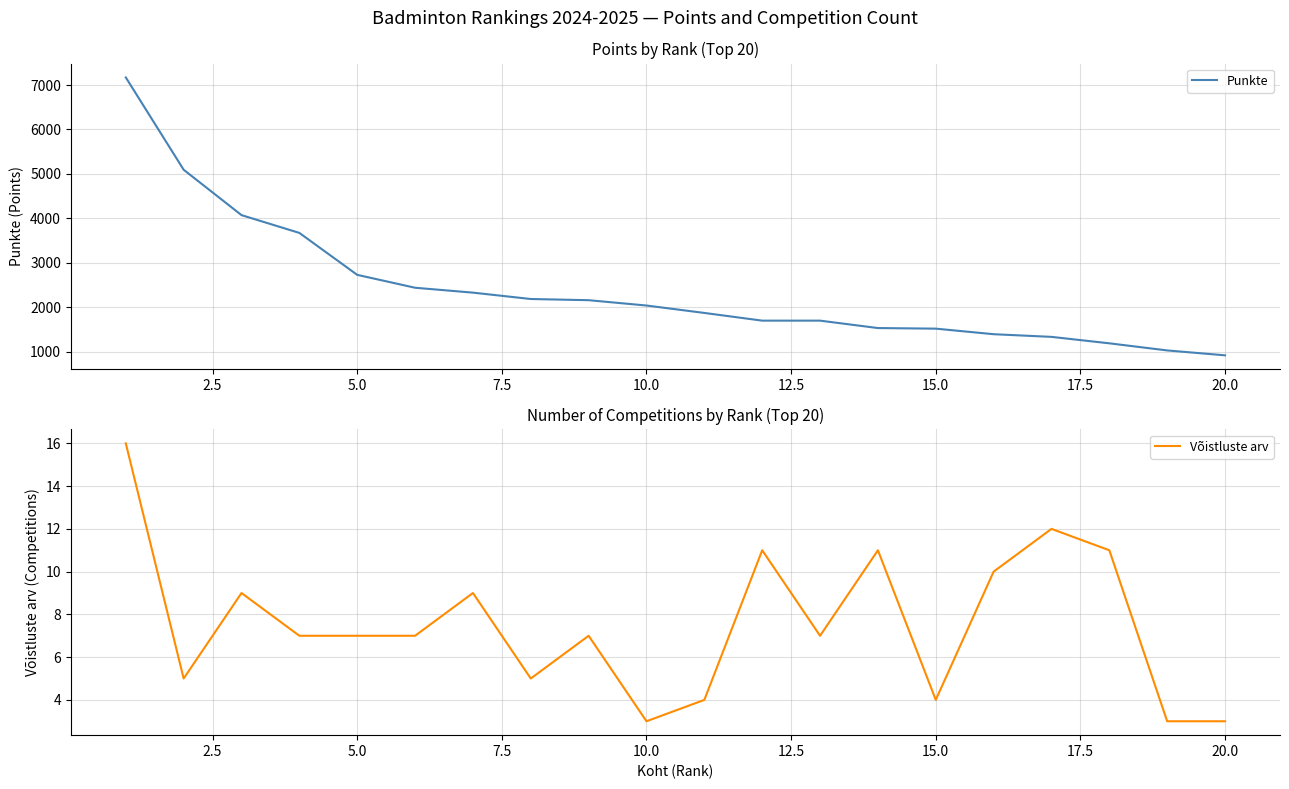

What is the highest value of the Võistluste arv series?

16